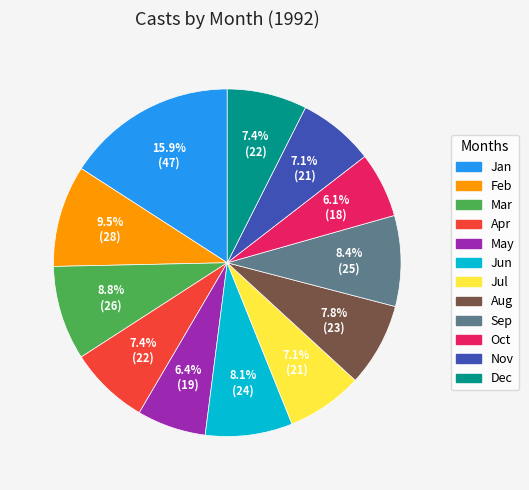

Is there a majority slice in this chart?

No